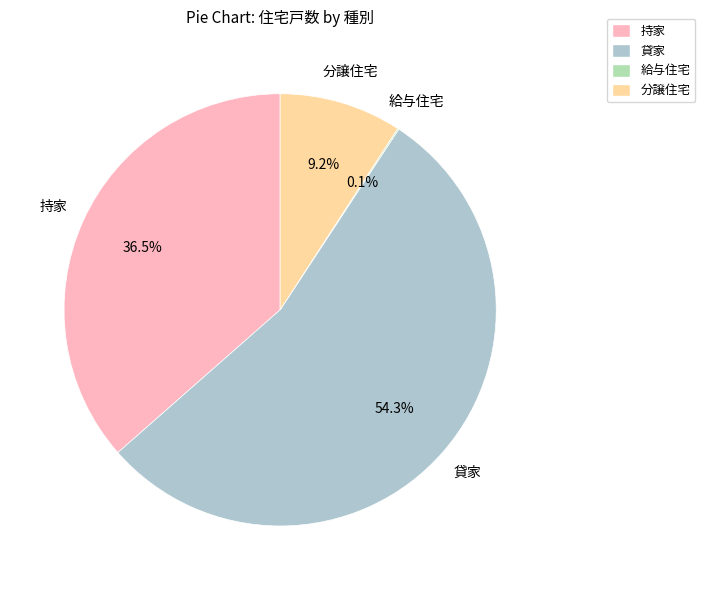

Which category has the biggest portion of the pie?

貸家